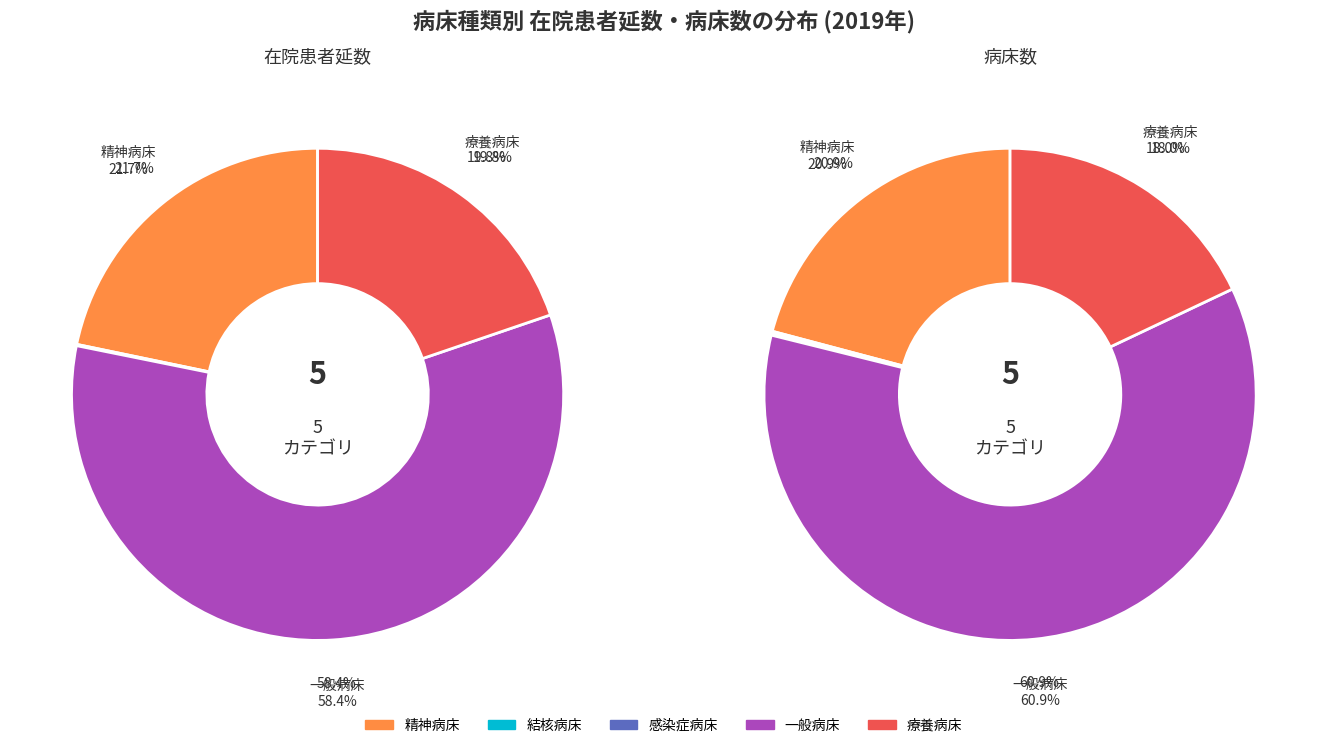

Is it true that 療養病床 is 20% of the pie?

True